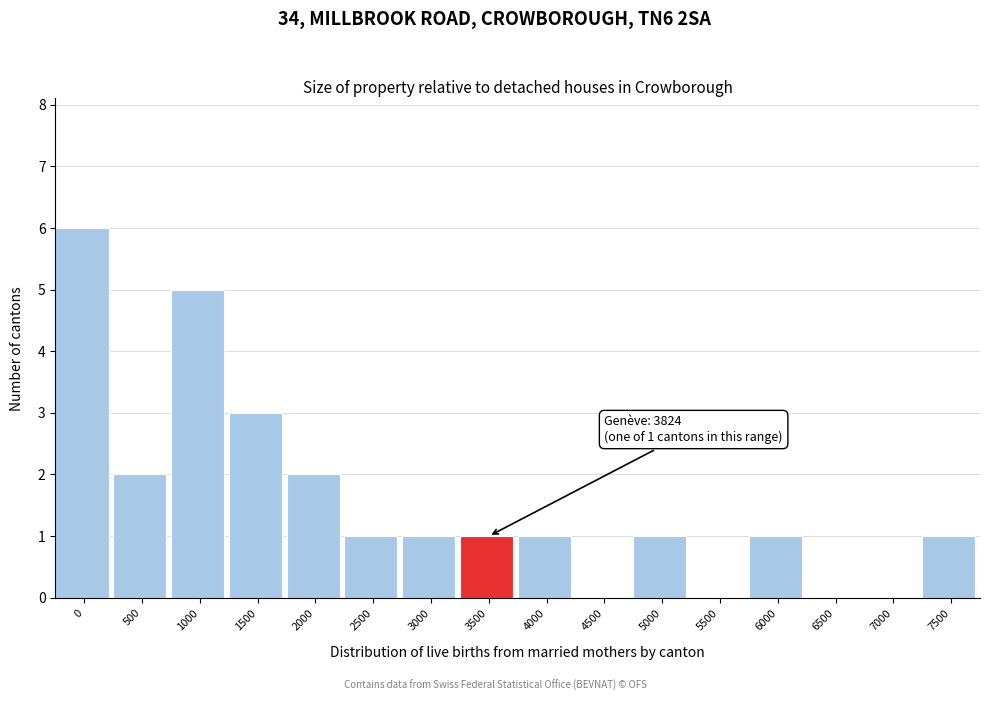

Reading left to right, what are all the values shown in this chart?

0=6	500=2	1000=5	1500=3	2000=2	2500=1	3000=1	3500=1	4000=1	4500=0	5000=1	5500=0	6000=1	6500=0	7000=0	7500=1